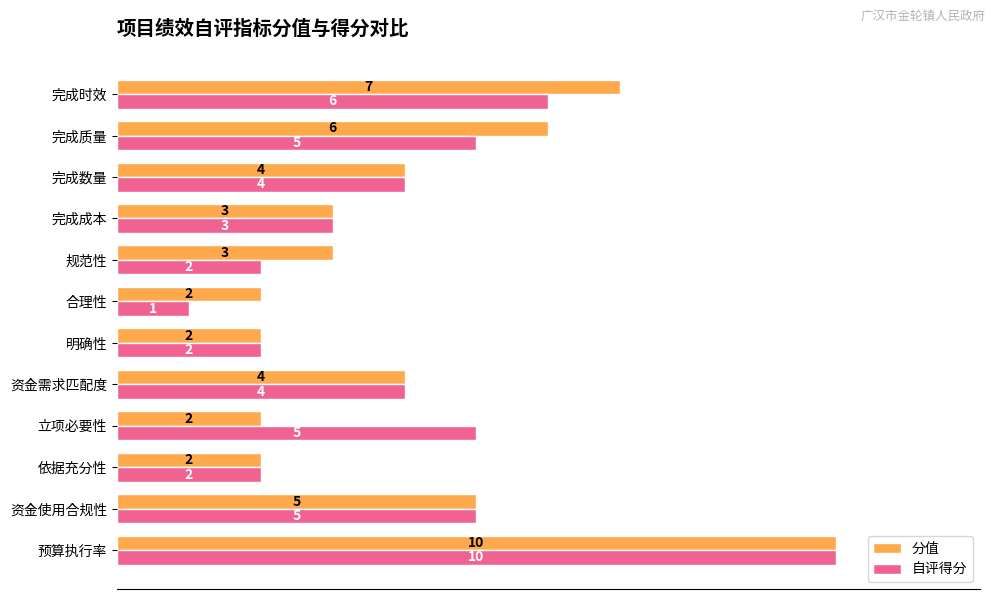

Which category has the lowest value across all series?

合理性